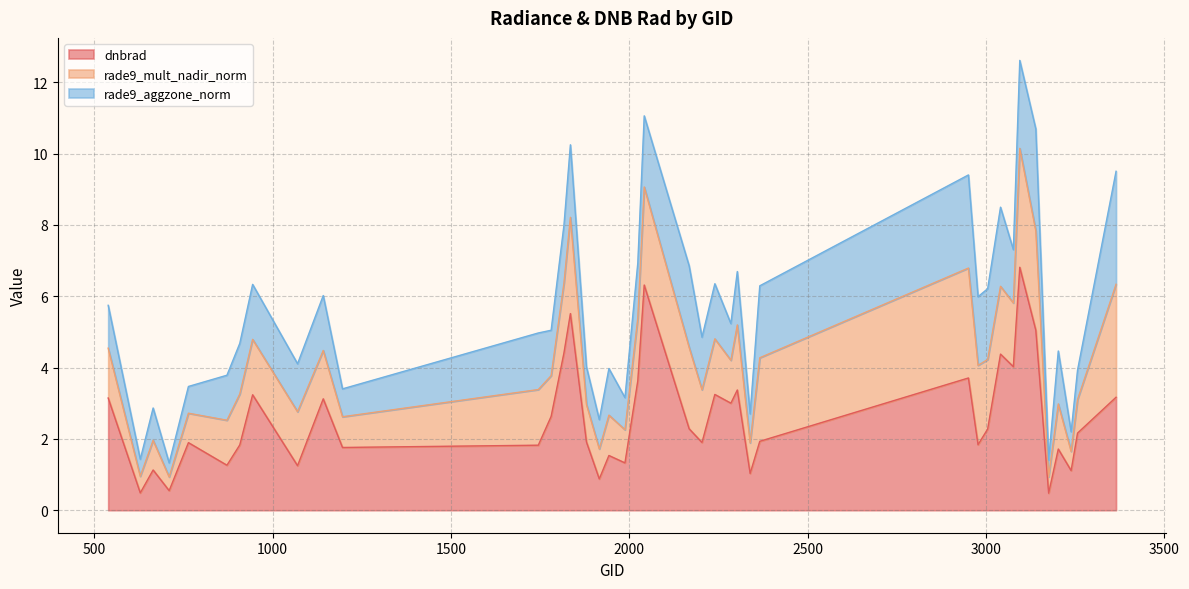

The value of rade9_aggzone_norm at 665 is 1.4. True or false?

False